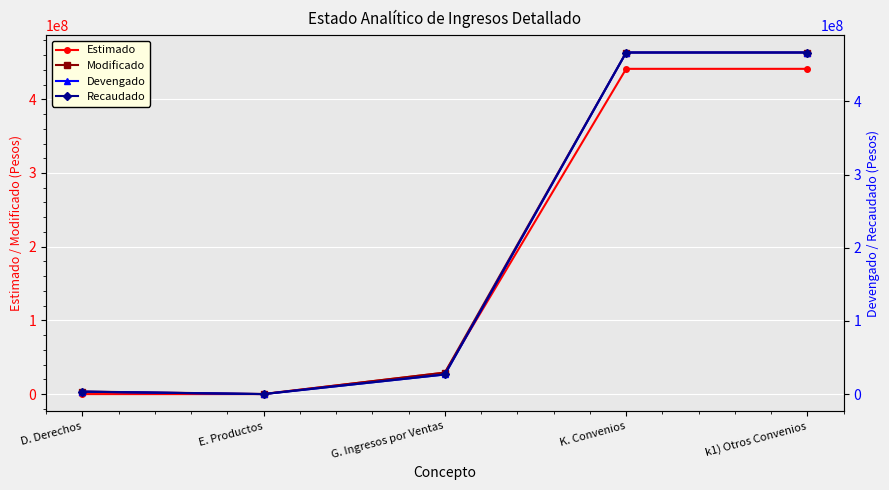

Where is Modificado nearest to the value 231824185?

G. Ingresos por Ventas